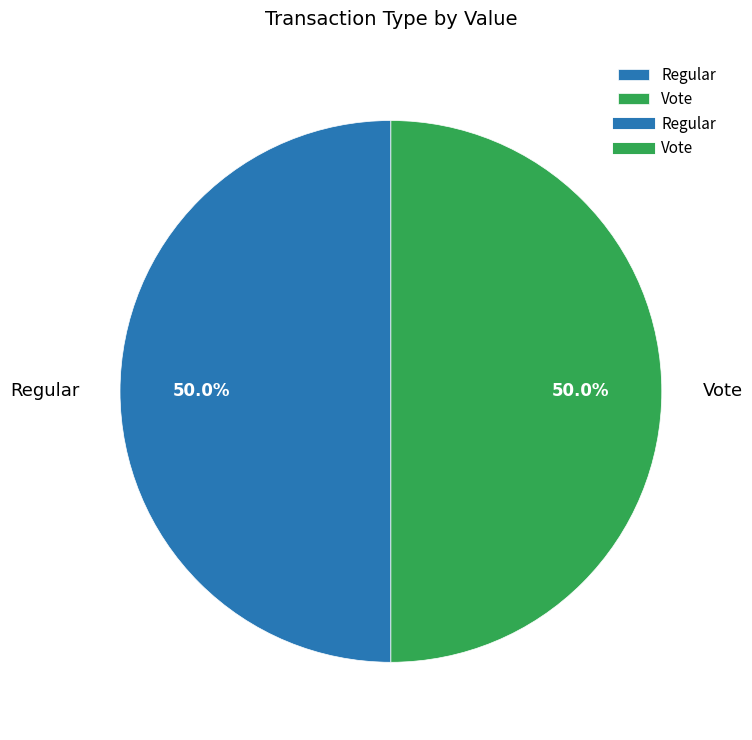

What is the ratio of the value at Vote to the value at Regular?

1.0